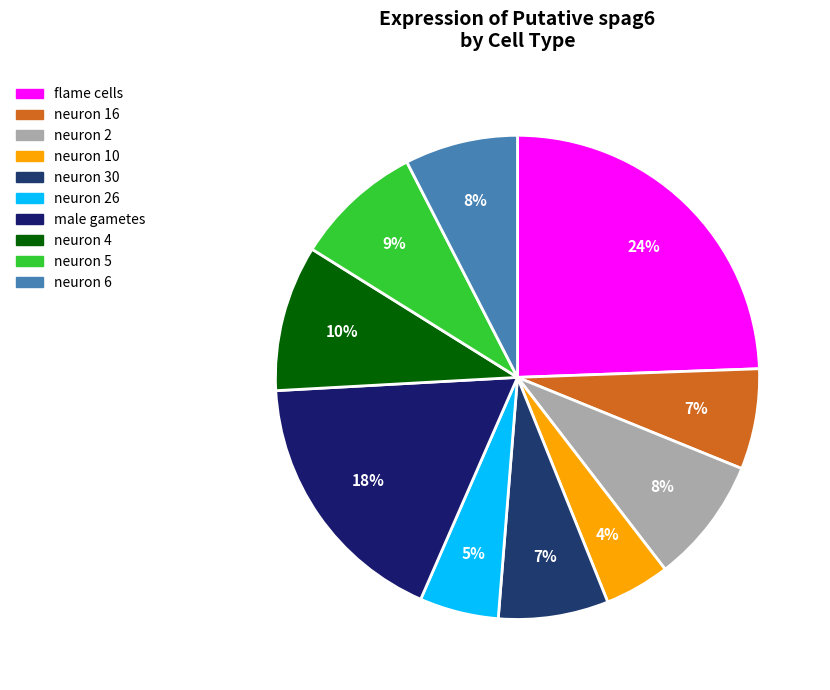

To the nearest percent, what is the average slice percentage?

10%